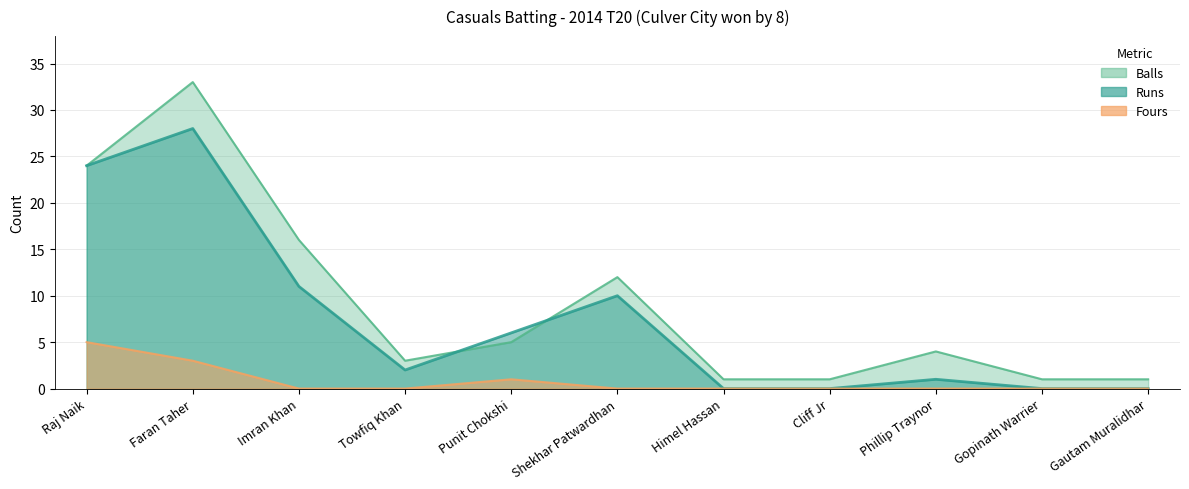

Reading left to right, transcribe all the data shown in this chart.

Runs: 24	28	11	2	6	10	0	0	1	0	0
Balls: 24	33	16	3	5	12	1	1	4	1	1
Fours: 5	3	0	0	1	0	0	0	0	0	0